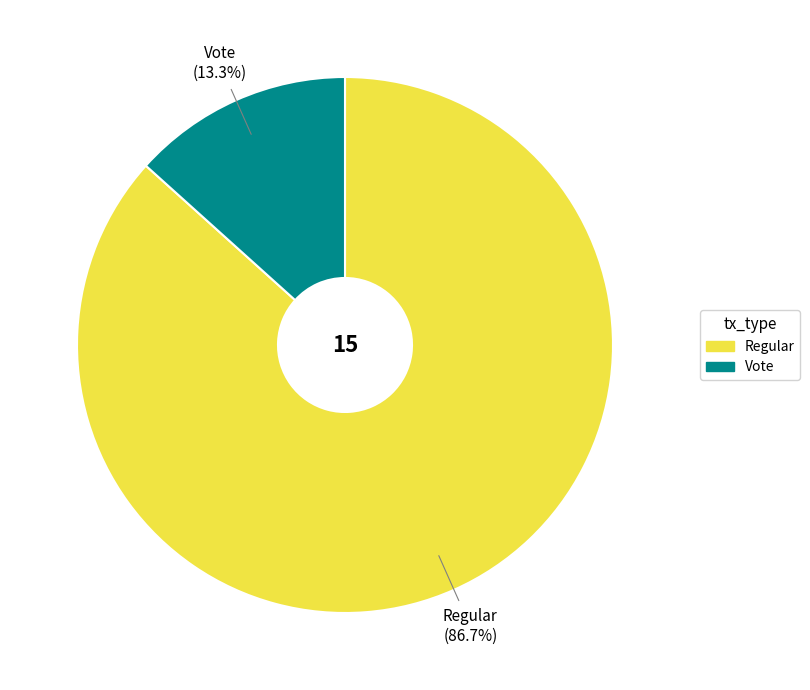

What percentage is NOT represented by Regular?

13.3%